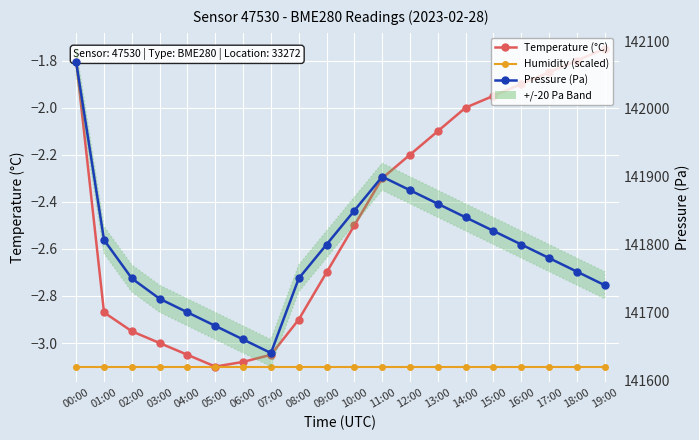

Is this an area chart (filled region under the line)?

No